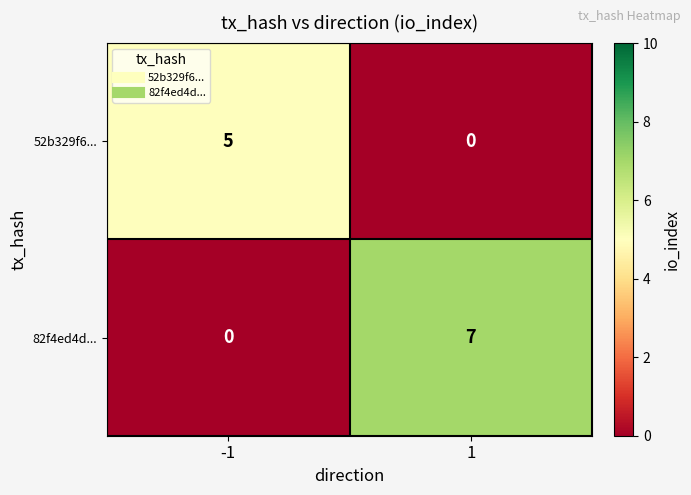

The 52b329f6... series shows 0 at 1. True or false?

True